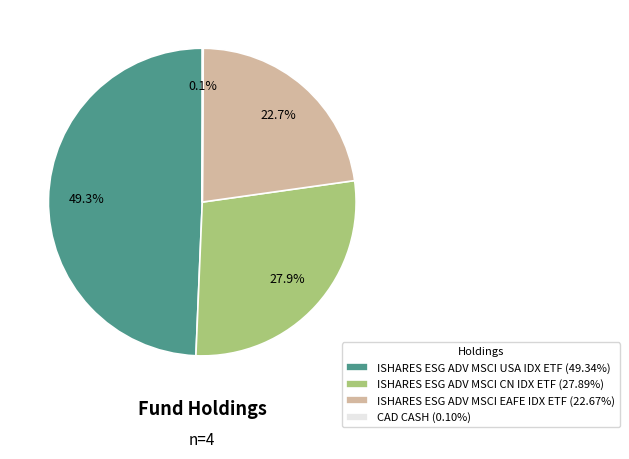

Is there any slice that represents more than half of the pie?

No